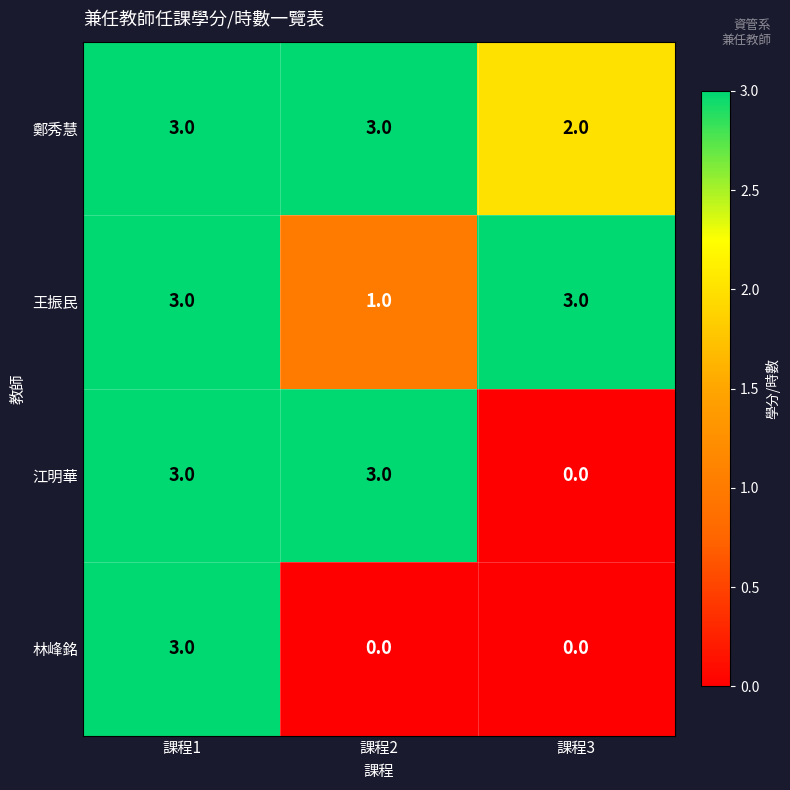

What is the maximum value for 林峰銘?

3